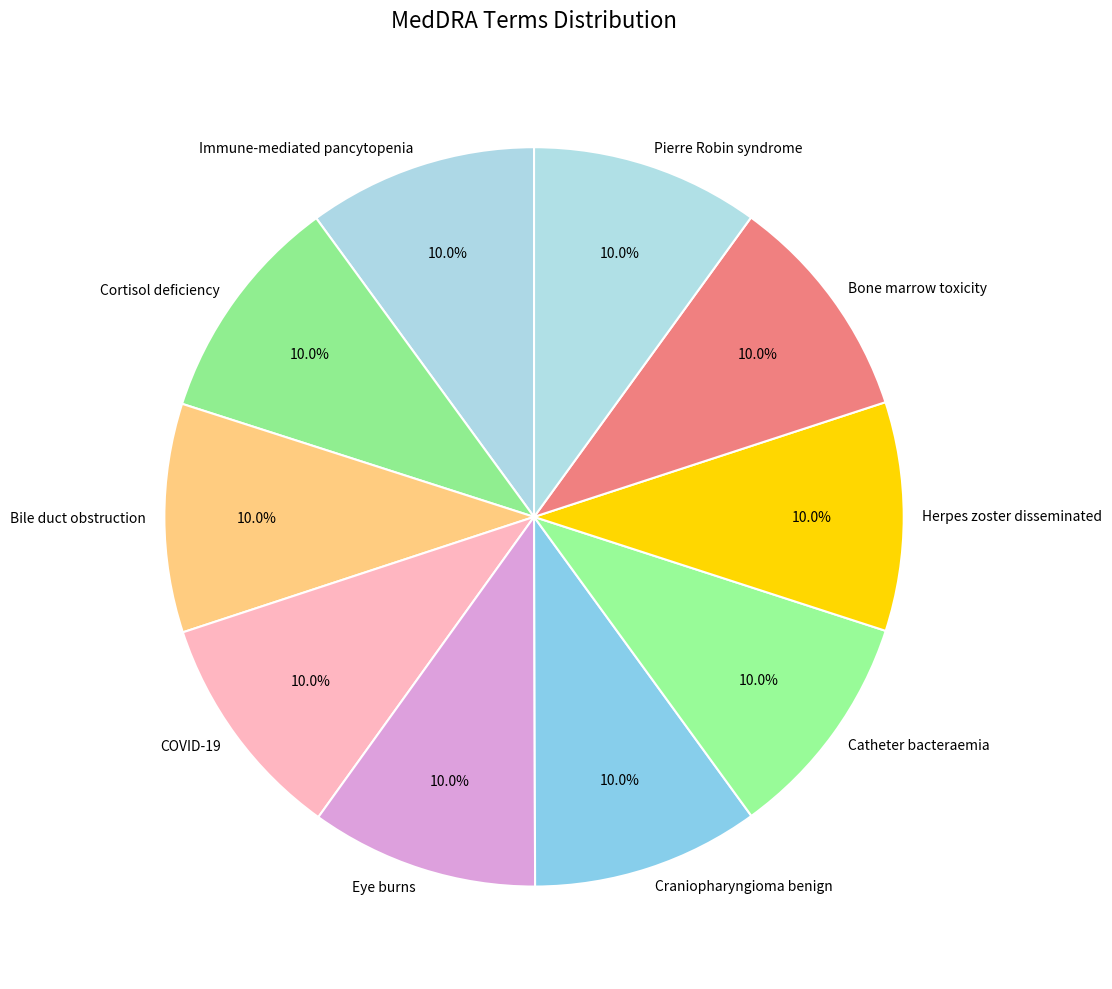

What is the total percentage of Eye burns and Bile duct obstruction?

20.0%